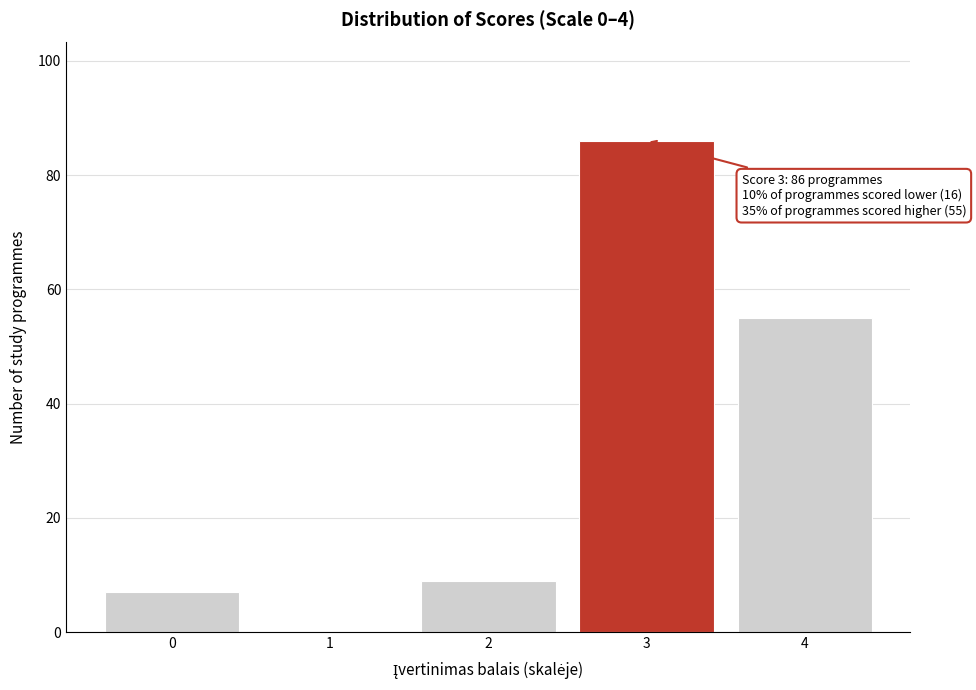

Reading left to right, extract all data points from this chart.

0=7	1=0	2=9	3=86	4=55